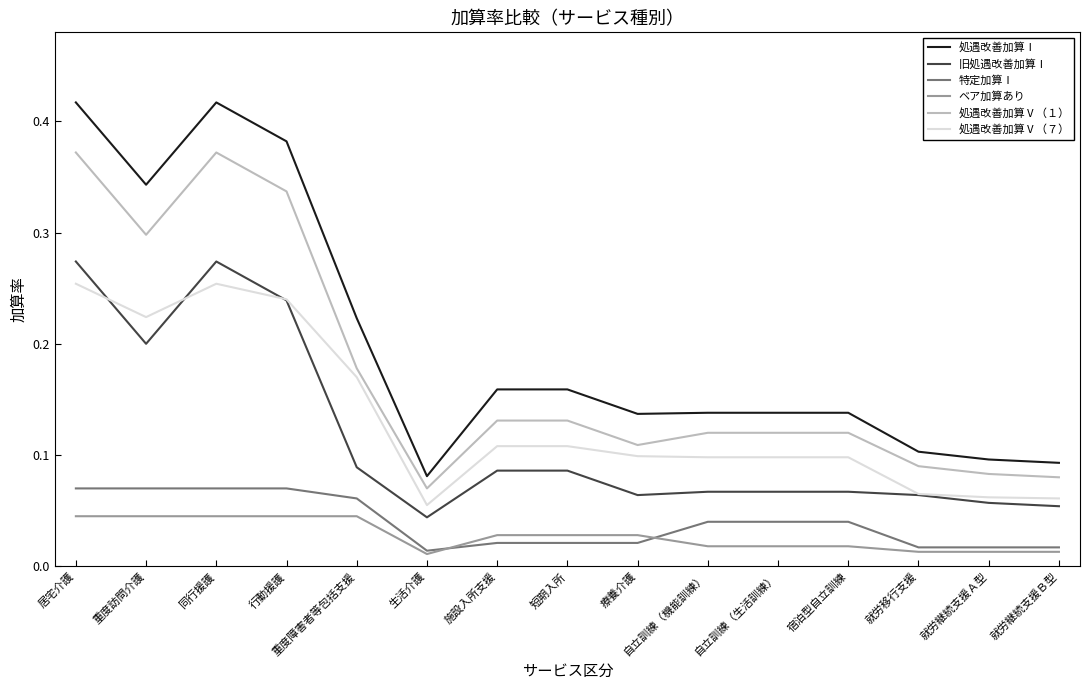

At which label does 処遇改善加算Ⅰ reach its minimum?

生活介護